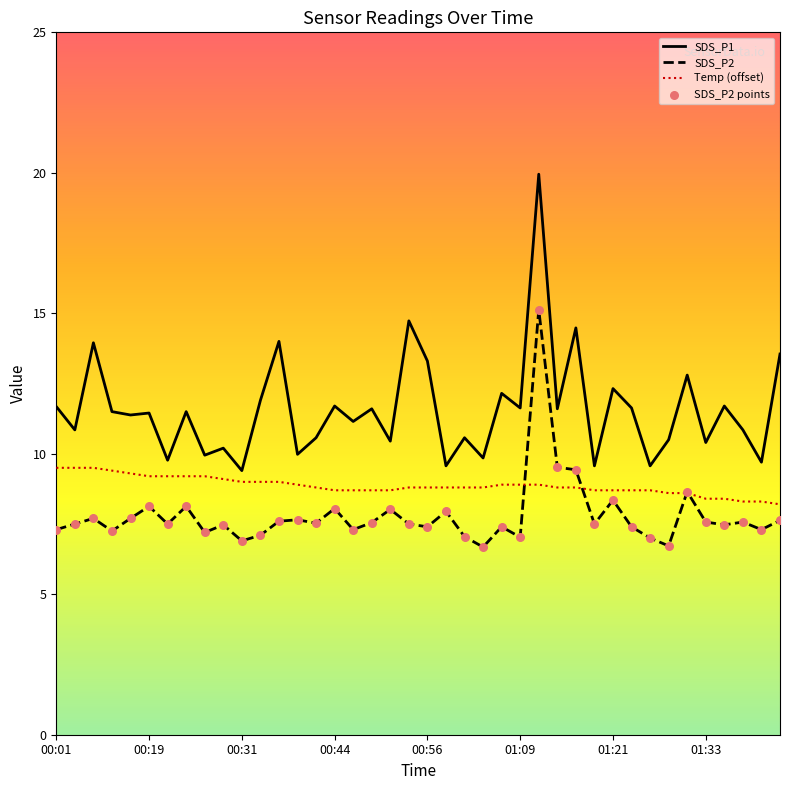

Is it true that SDS_P2 equals 11.5 at 01:09?

False